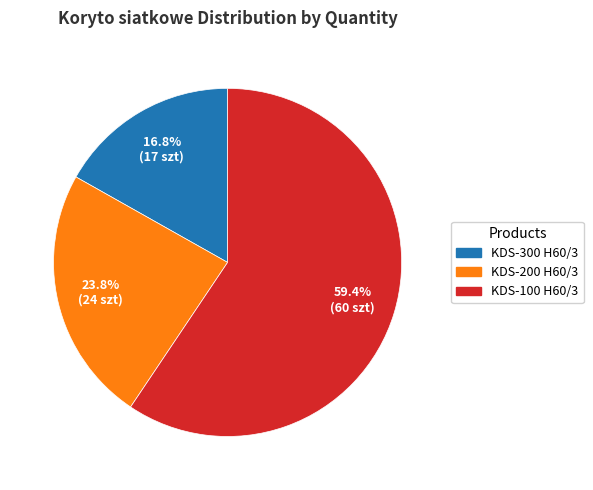

Is there a majority slice in this chart?

Yes